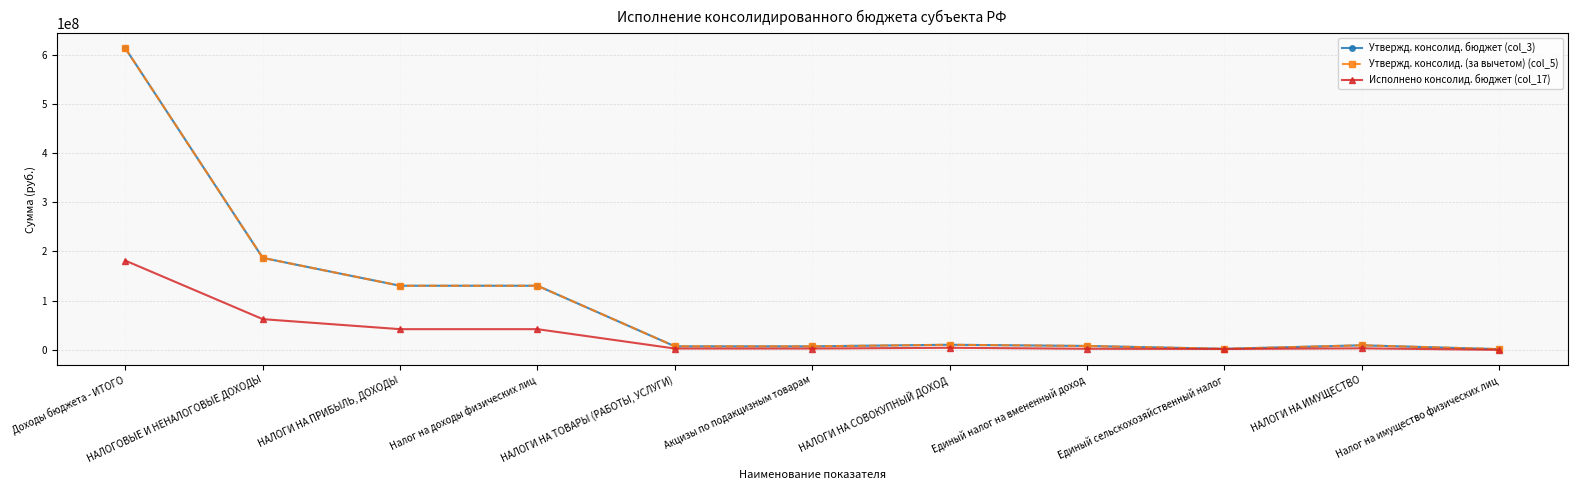

Does the chart have visible grid lines?

Yes